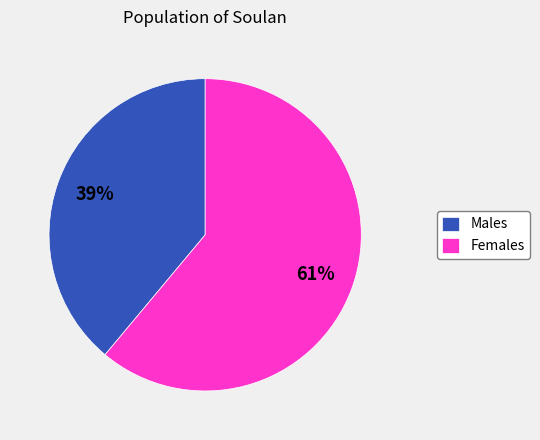

Is there any slice that represents more than half of the pie?

Yes